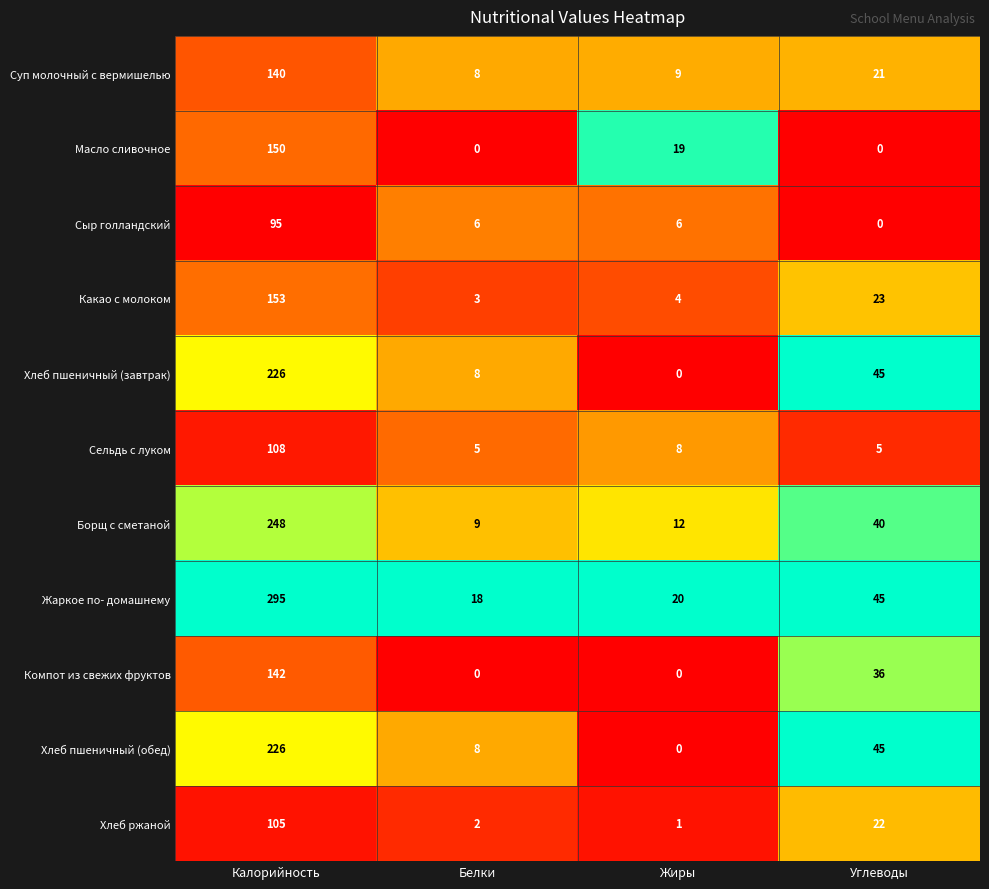

Which series has the largest total across all categories?

Жаркое по- домашнему